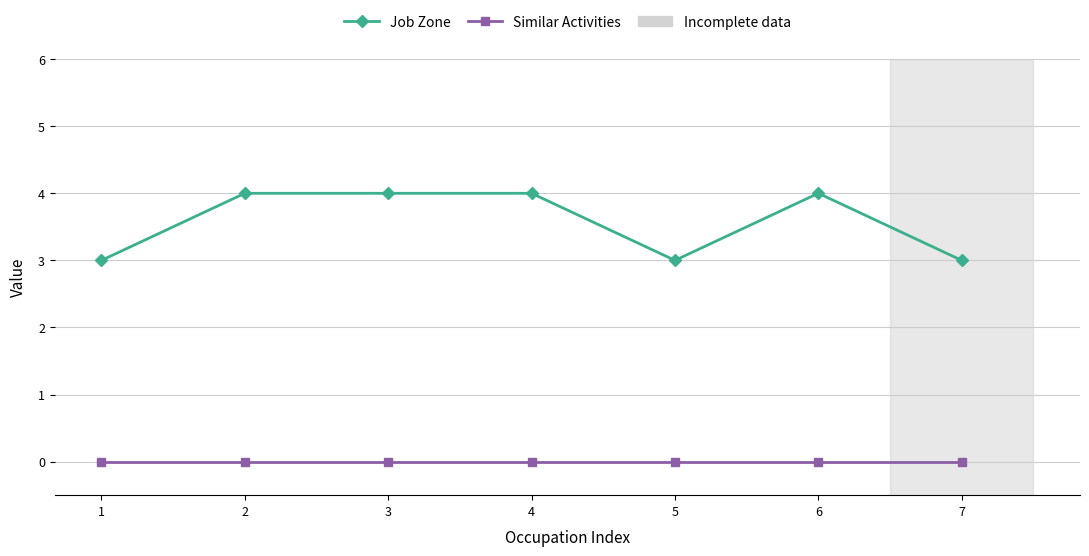

What is the difference between the second highest and minimum values in the Job Zone series?

1